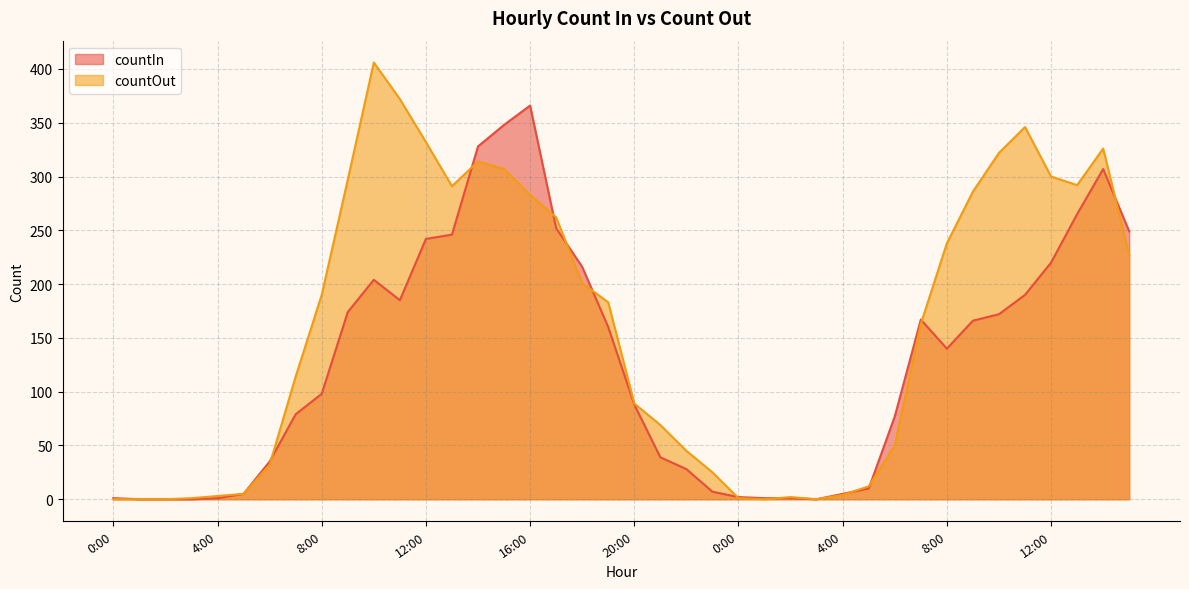

What is the value of the countIn point at the 7th from the left?

35